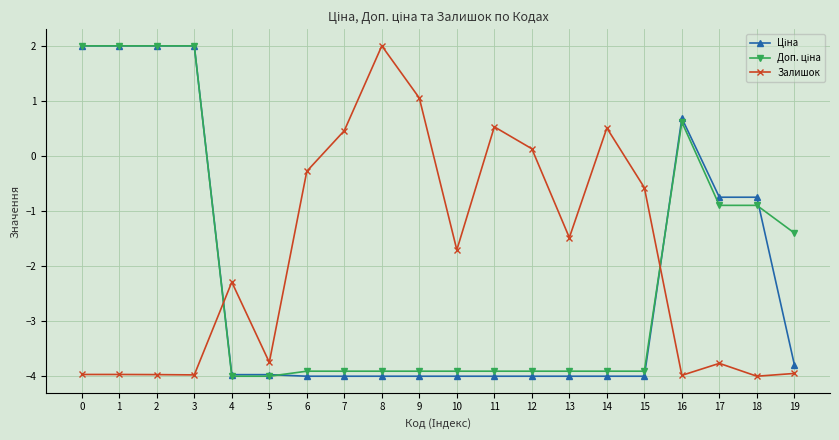

How many lines are shown in the chart?

3